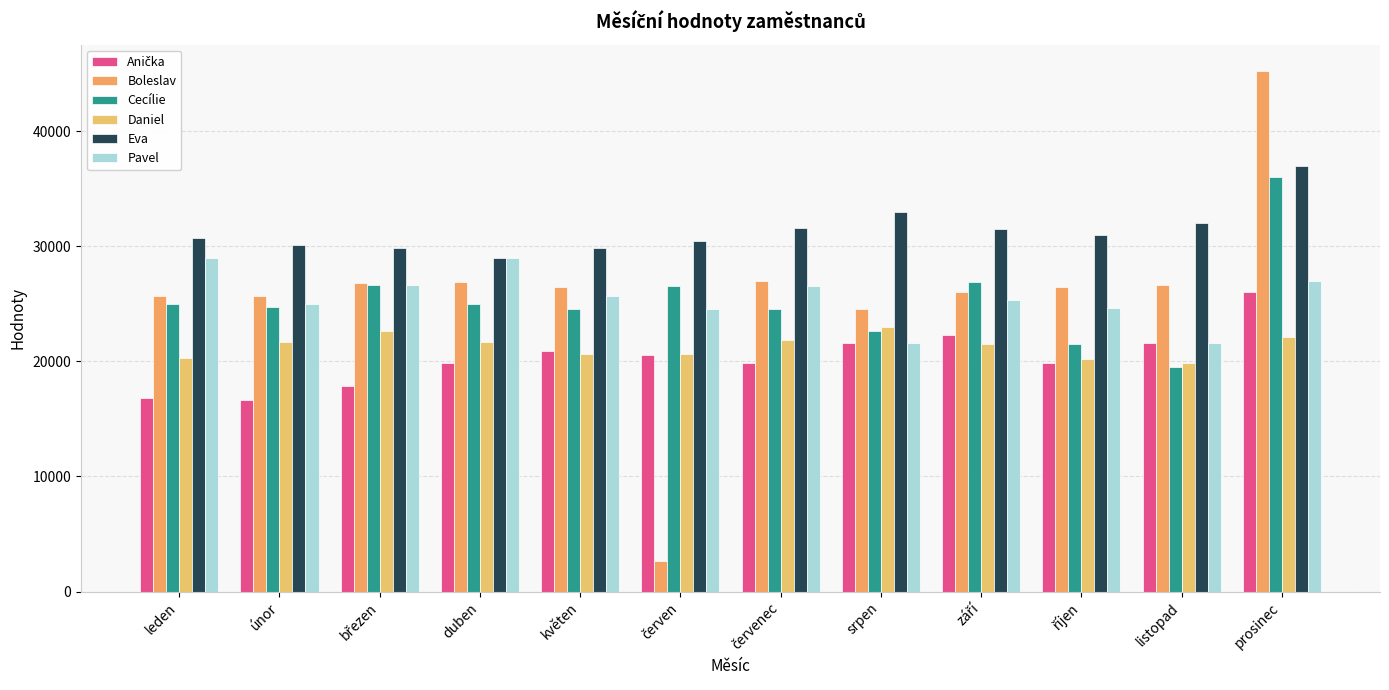

At listopad, list the series in order from largest to smallest.

Eva, Boleslav, Anička, Pavel, Daniel, Cecílie